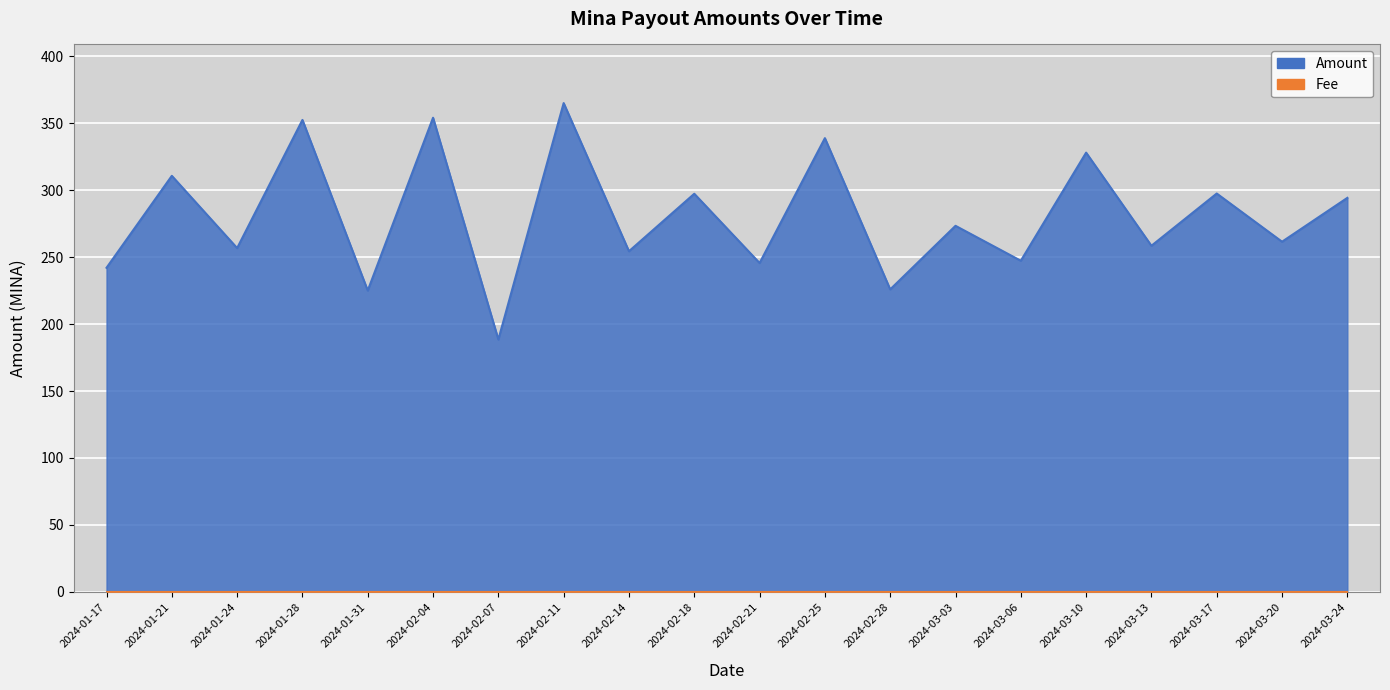

Rank the categories by value from lowest to highest.

2024-02-07, 2024-01-31, 2024-02-28, 2024-01-17, 2024-02-21, 2024-03-06, 2024-02-14, 2024-01-24, 2024-03-13, 2024-03-20, 2024-03-03, 2024-03-24, 2024-02-18, 2024-03-17, 2024-01-21, 2024-03-10, 2024-02-25, 2024-01-28, 2024-02-04, 2024-02-11